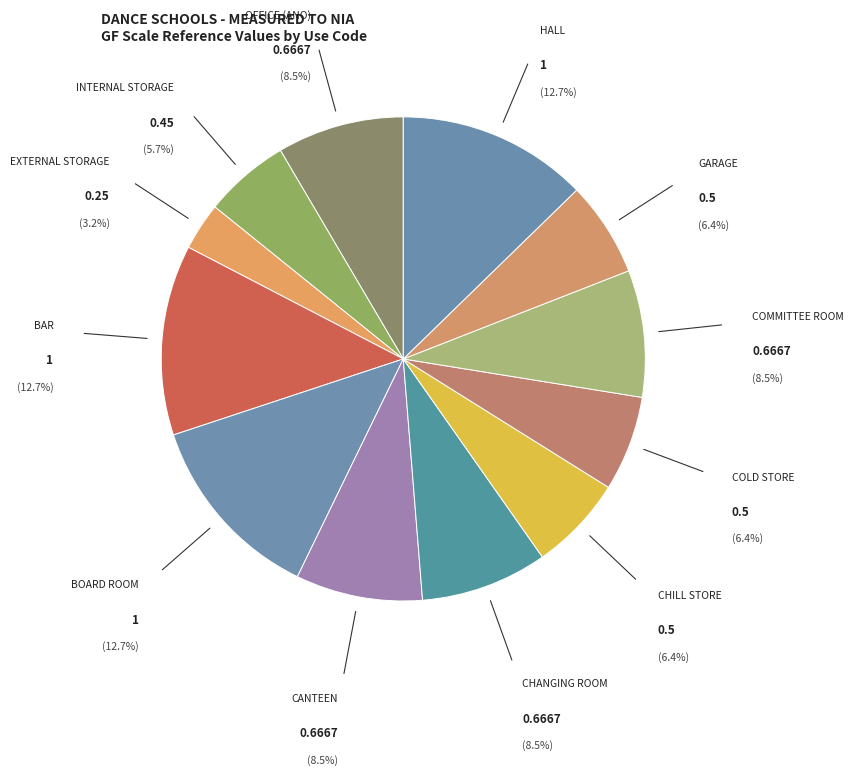

Count the number of slices in the pie.

12